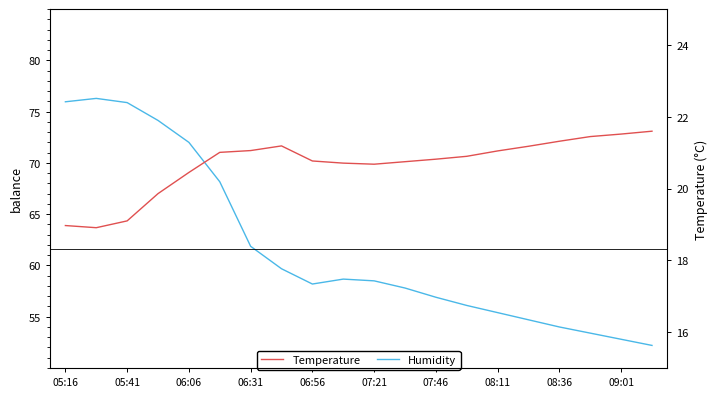

List the series in order of their overall mean, highest first.

Humidity, Temperature